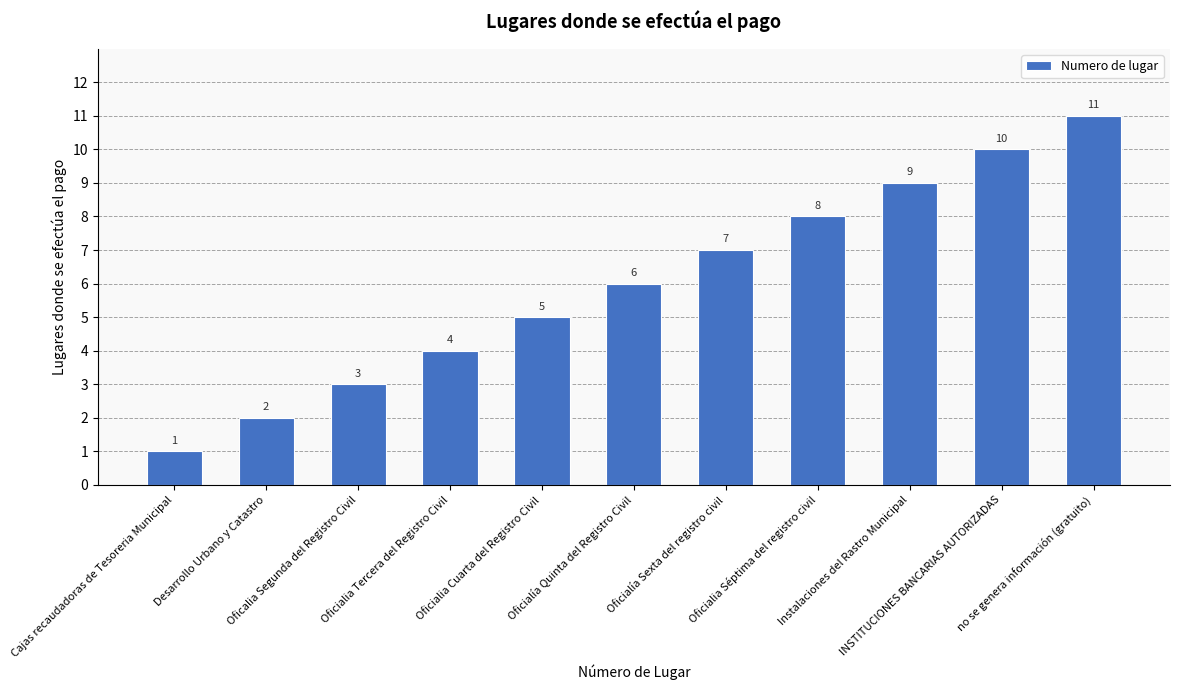

What is the label of the 9th bar from the right?

Oficalia Segunda del Registro Civil